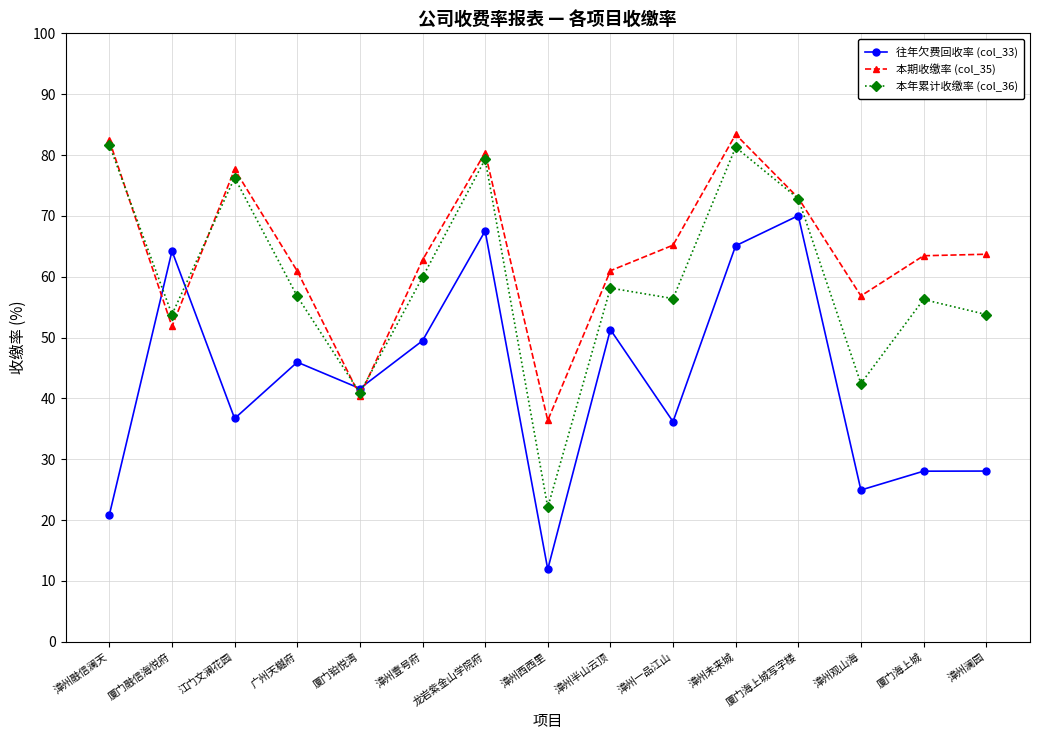

Does the chart display data point markers on the line(s)?

Yes